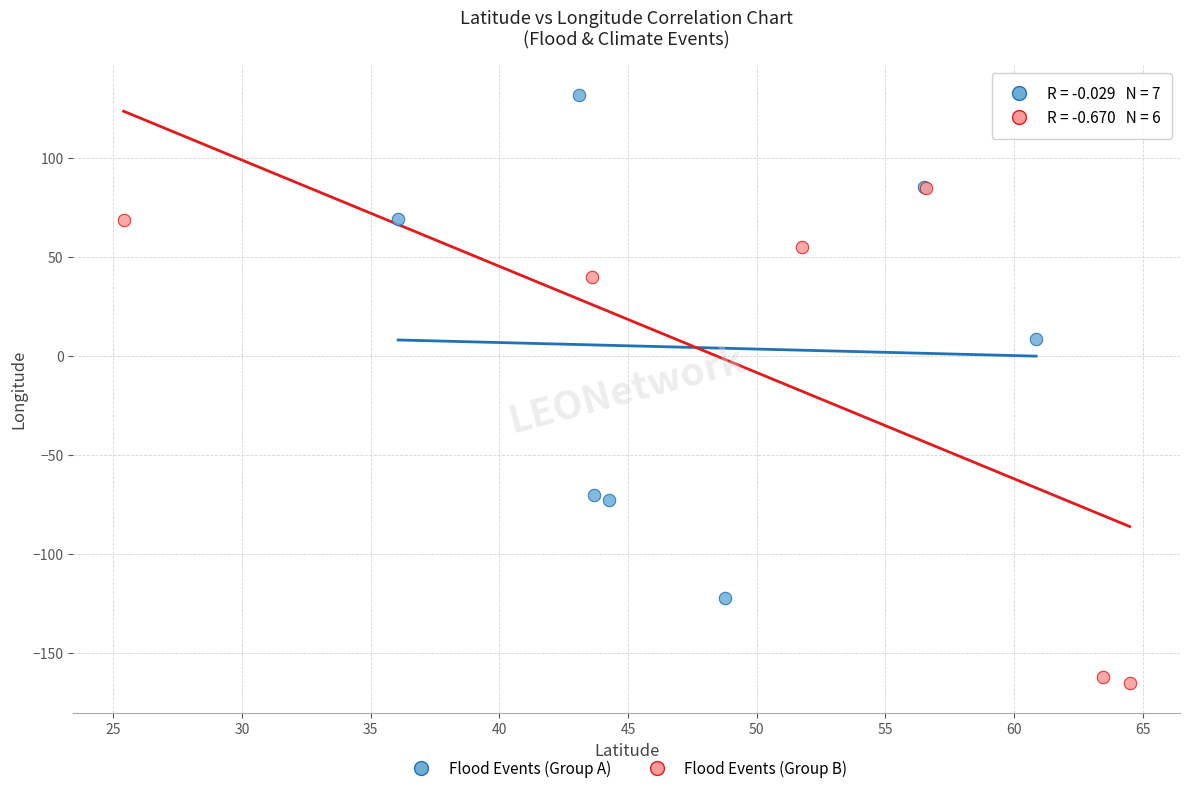

Which series contains the highest Y value?

Flood Events (Group A)